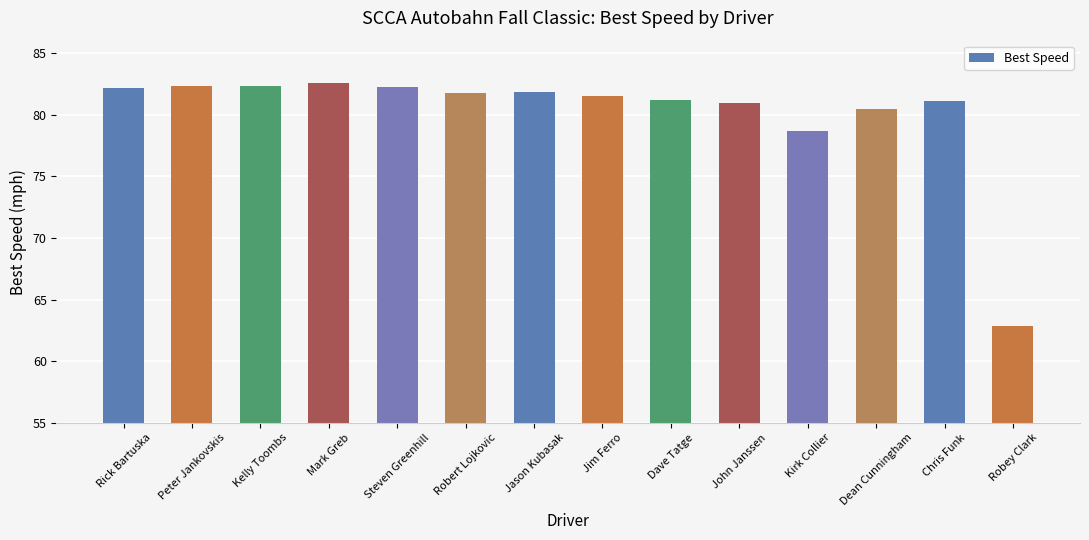

The value at Dave Tatge is 142.9. True or false?

False